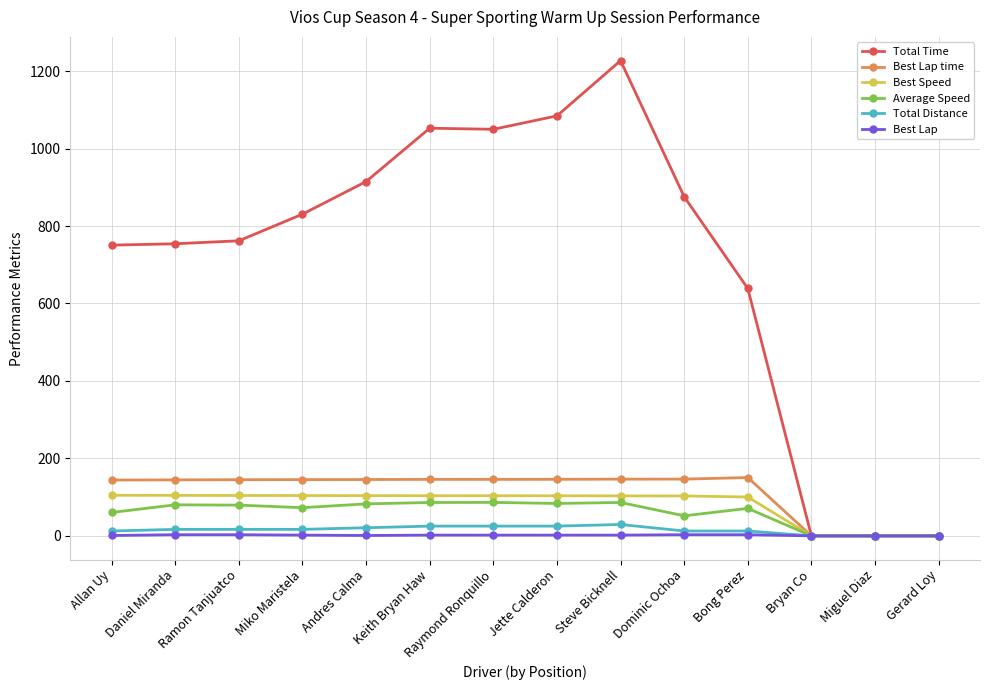

What is the label of the 10th point from the left?

Dominic Ochoa